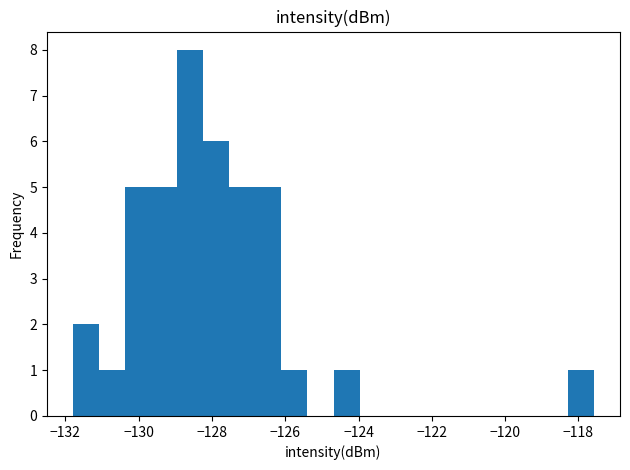

Around what value on the x-axis is the tallest bar? Give the approximate position of its centre, as read against the axis.

-128.6